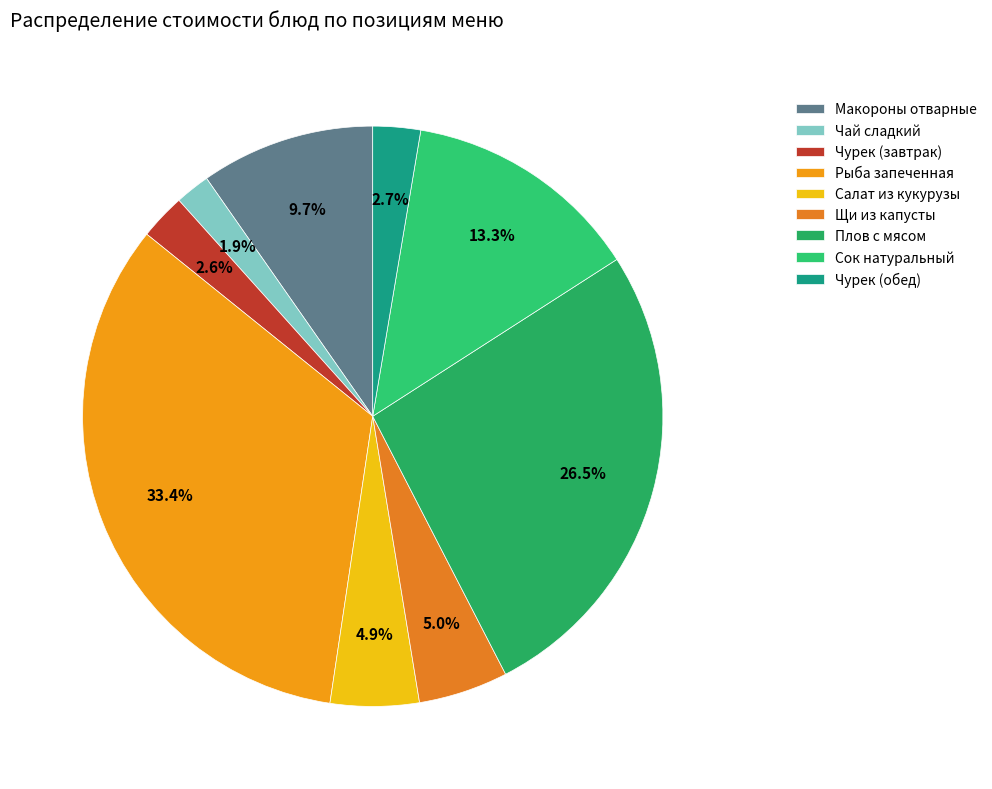

To the nearest percent, what is the average slice percentage?

11%